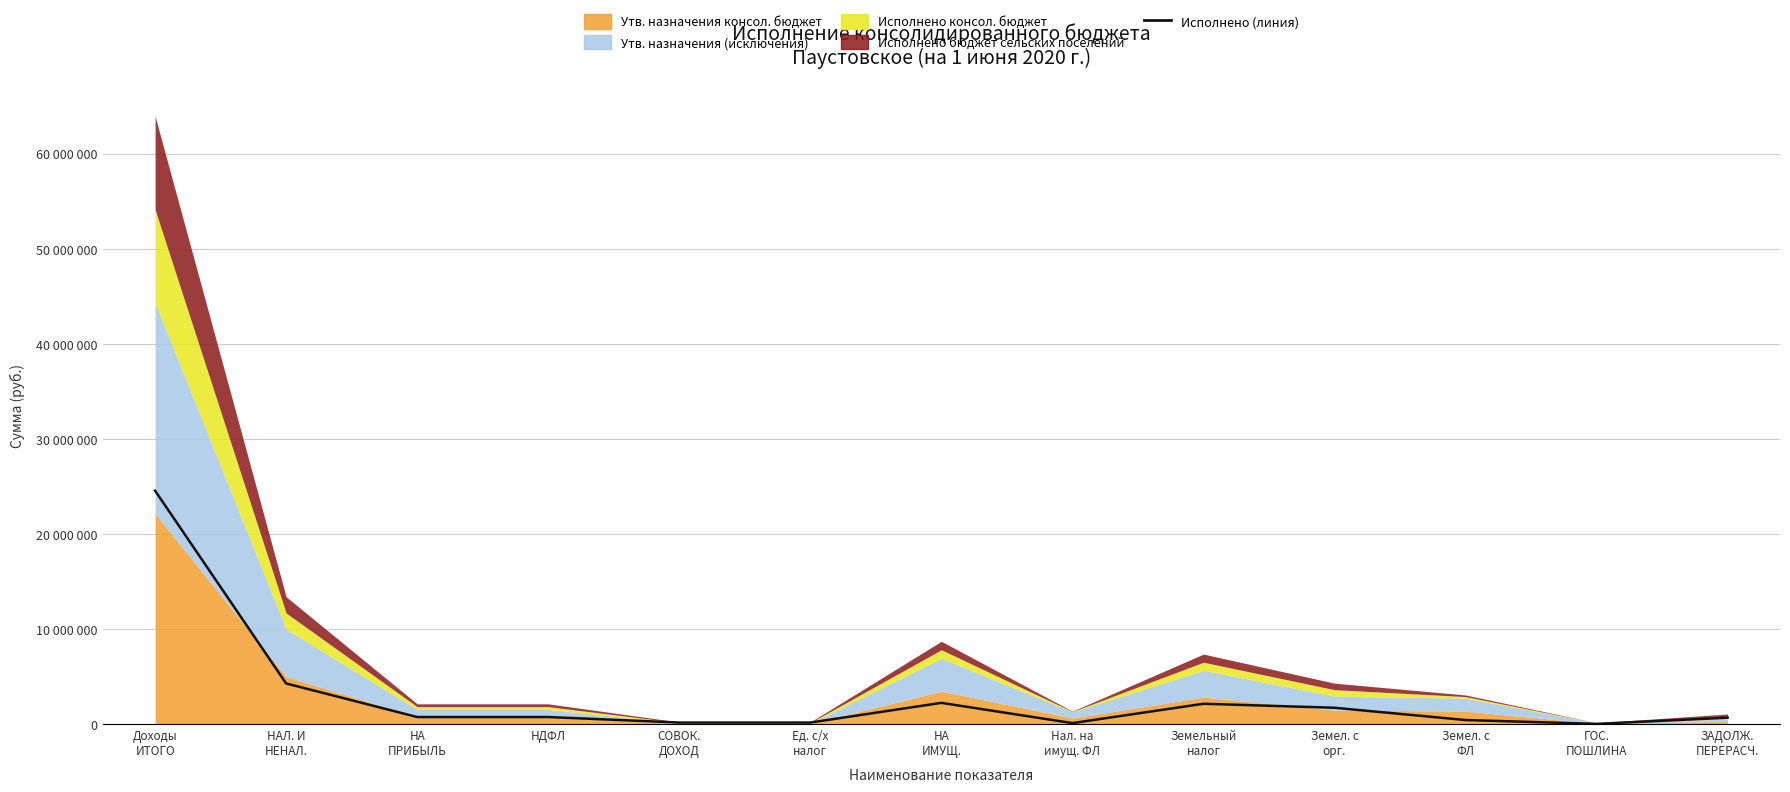

The value at Ед. с/х
налог is 154407.8. True or false?

True